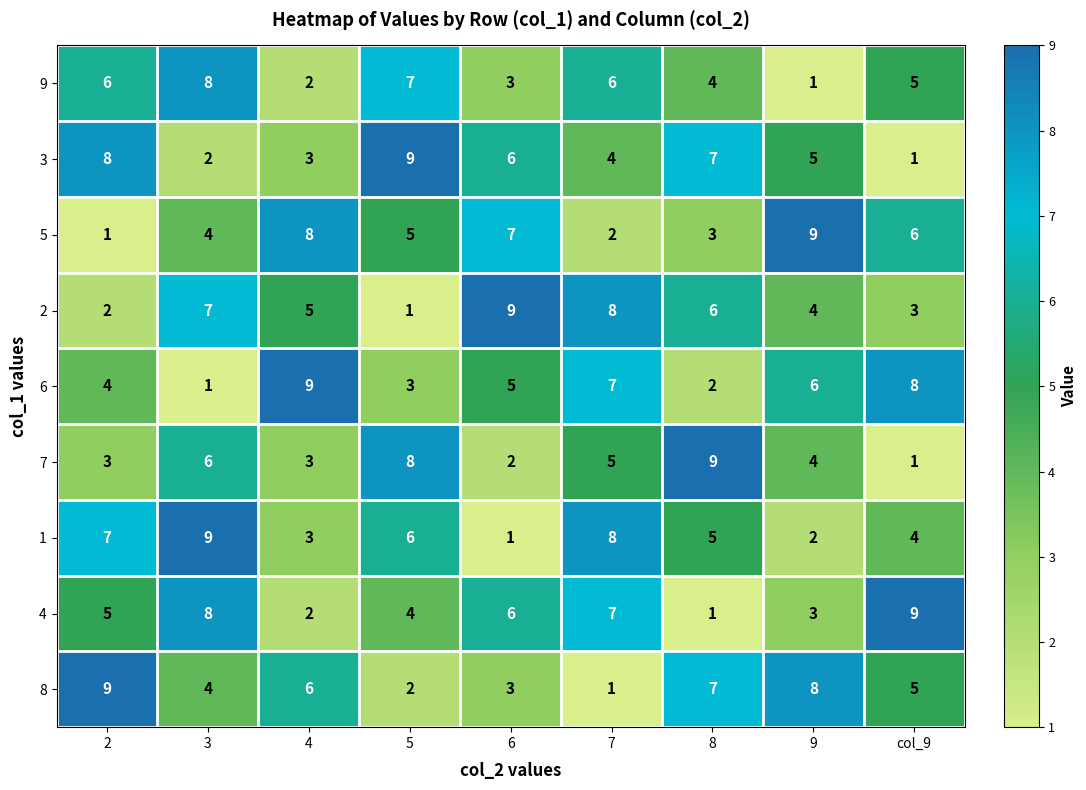

What is the difference between the second highest and minimum values in the 4 series?

7